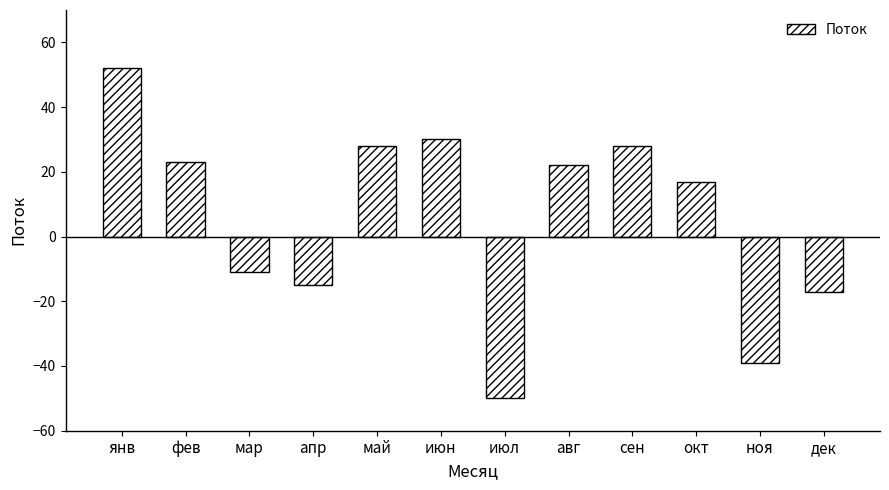

What is the label of the 7th bar from the left?

июл